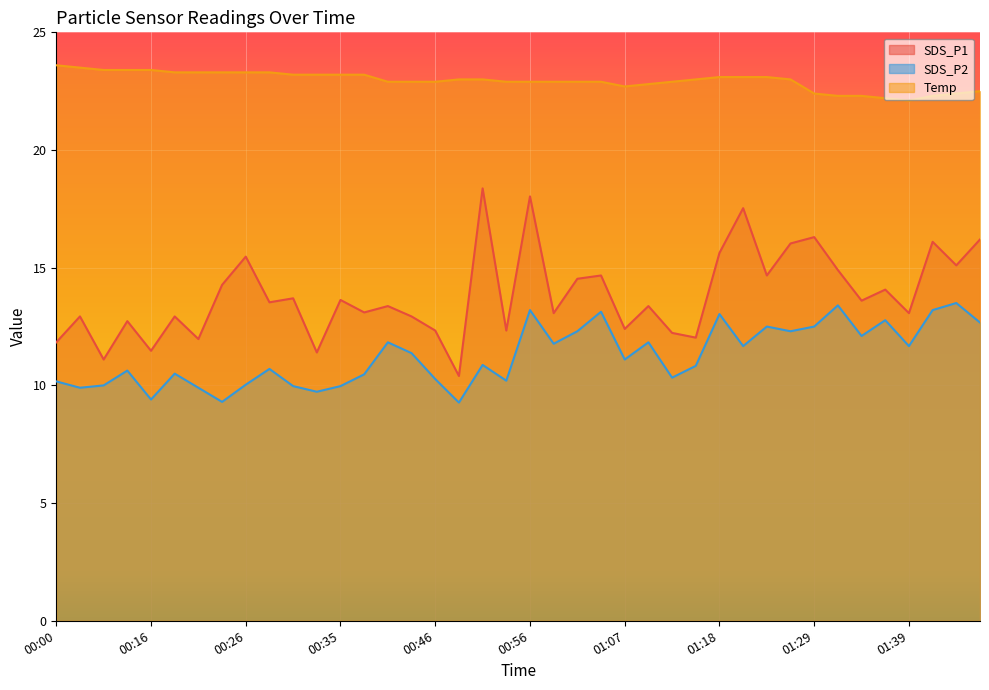

How many values in the SDS_P2 series exceed 11?

20